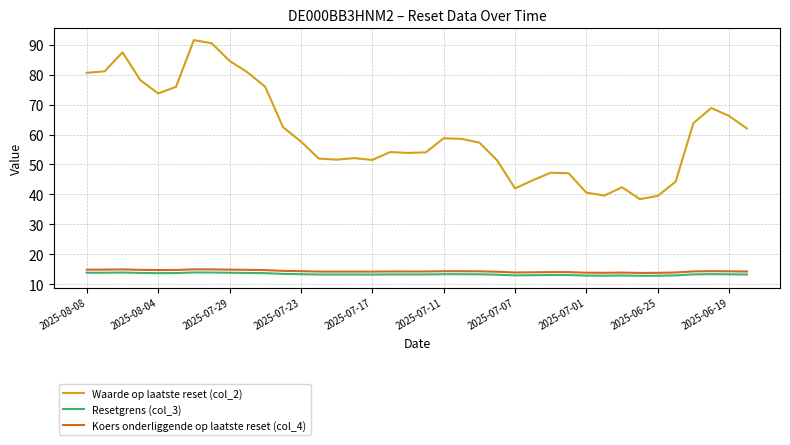

In Resetgrens (col_3), how many points are lower than both neighbors (excluding endpoints)?

7